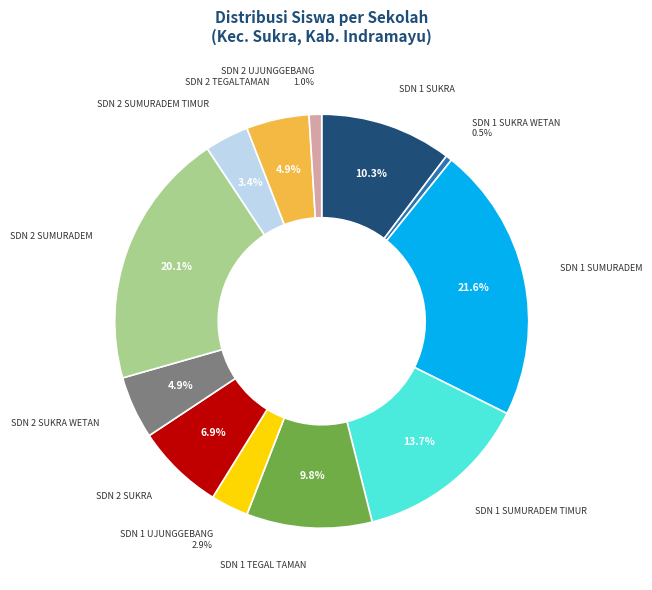

Is there any slice that represents more than half of the pie?

No